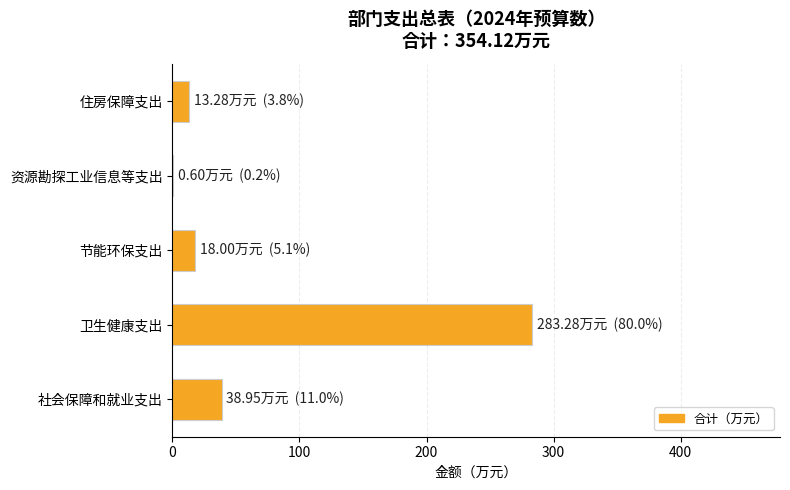

Reading bottom to top, list all the values displayed in this chart.

社会保障和就业支出=39.0	卫生健康支出=283.3	节能环保支出=18.0	资源勘探工业信息等支出=0.6	住房保障支出=13.3